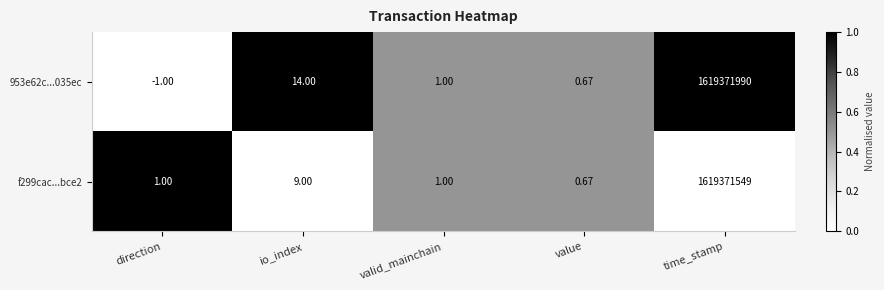

How many series are shown in this chart?

2